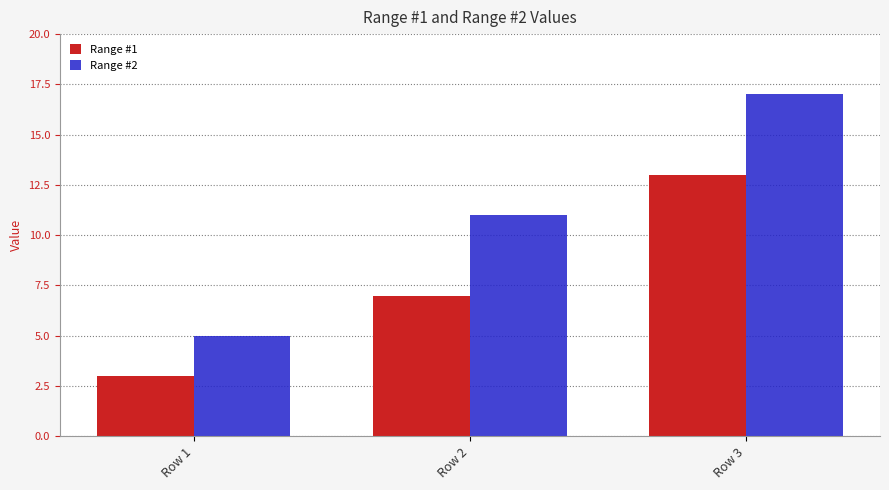

At which label is Range #2 closest to 11?

Row 2